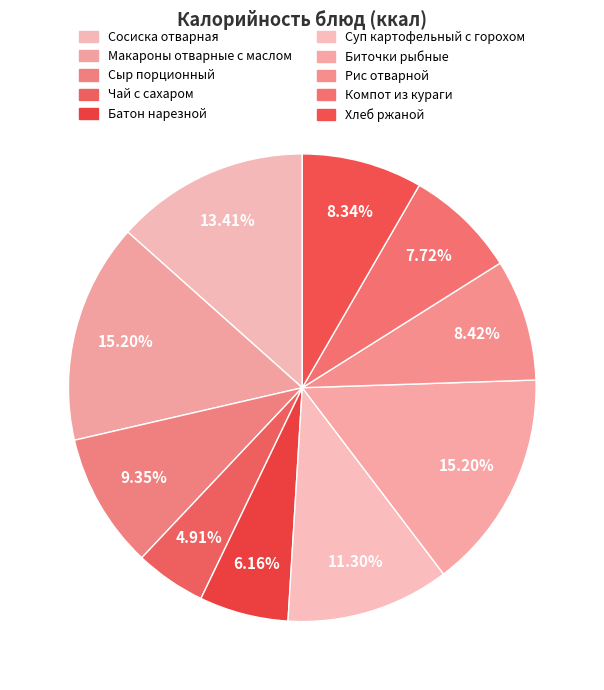

What is the largest slice in the pie chart?

Макароны отварные с маслом